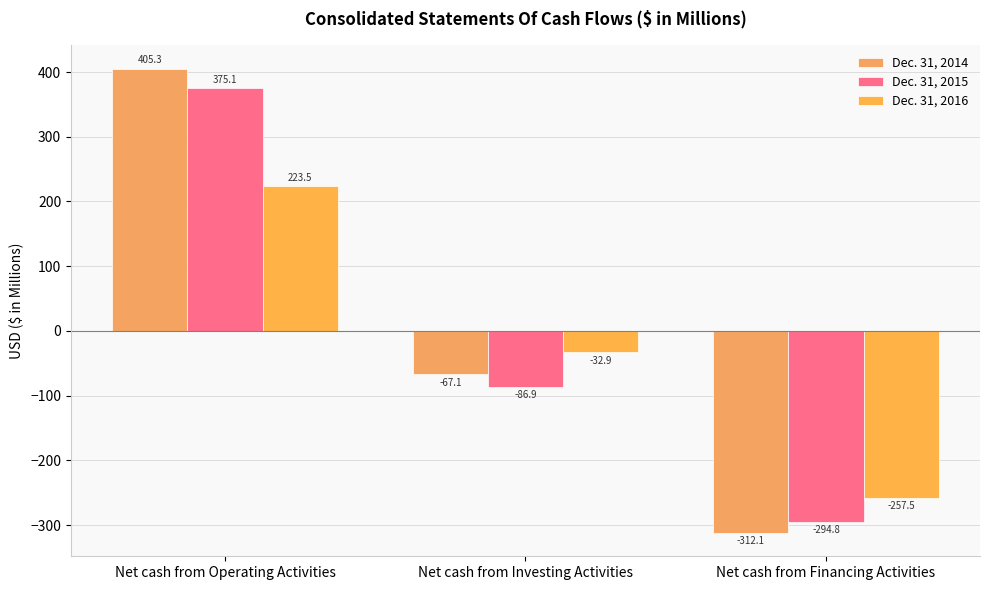

What is the difference between the highest and lowest values at Net cash from Financing Activities?

54.6